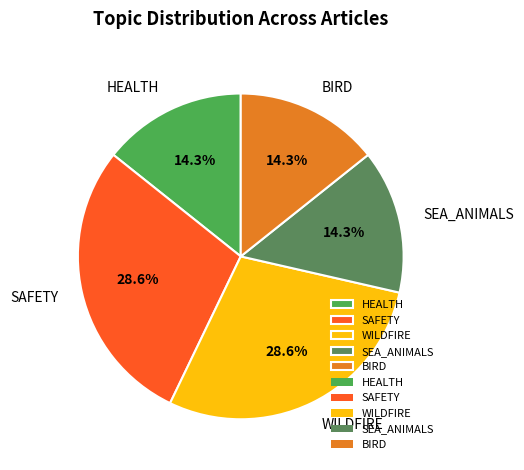

Does SAFETY account for over 50% of the chart?

No